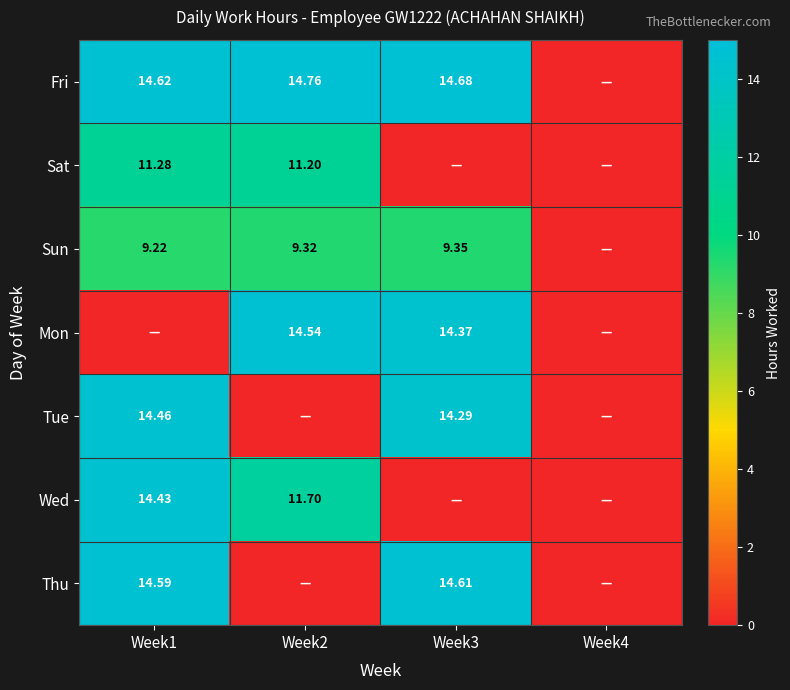

Rank the categories by Mon value from lowest to highest.

Week1, Week4, Week3, Week2